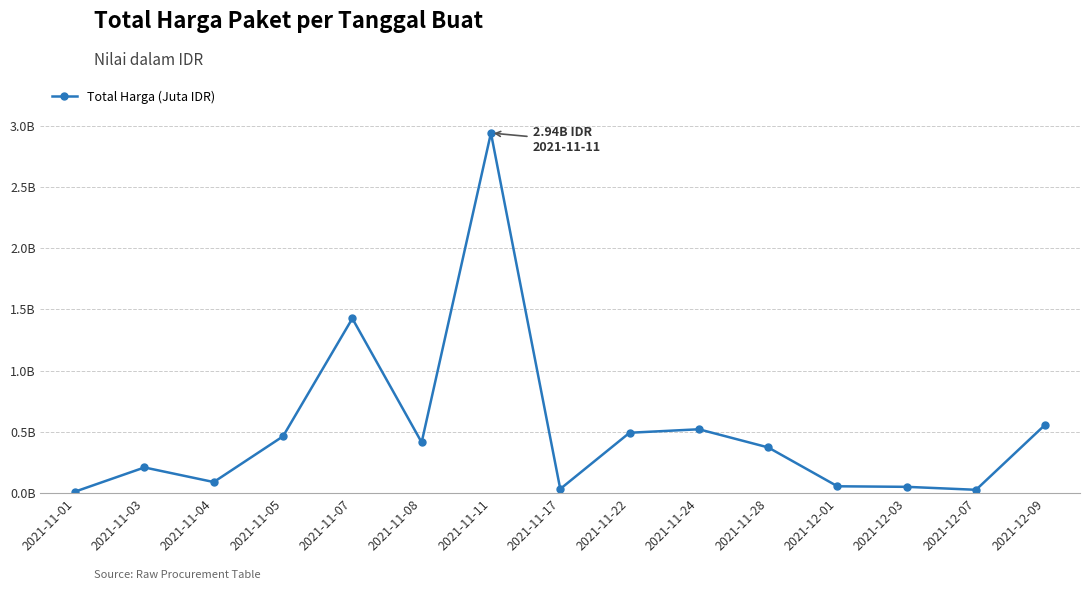

Which category has the lowest value across all series?

2021-11-01